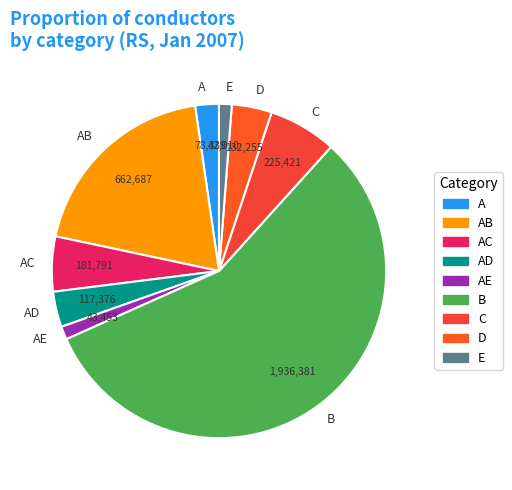

Do AC and E together represent more than half of the pie?

No